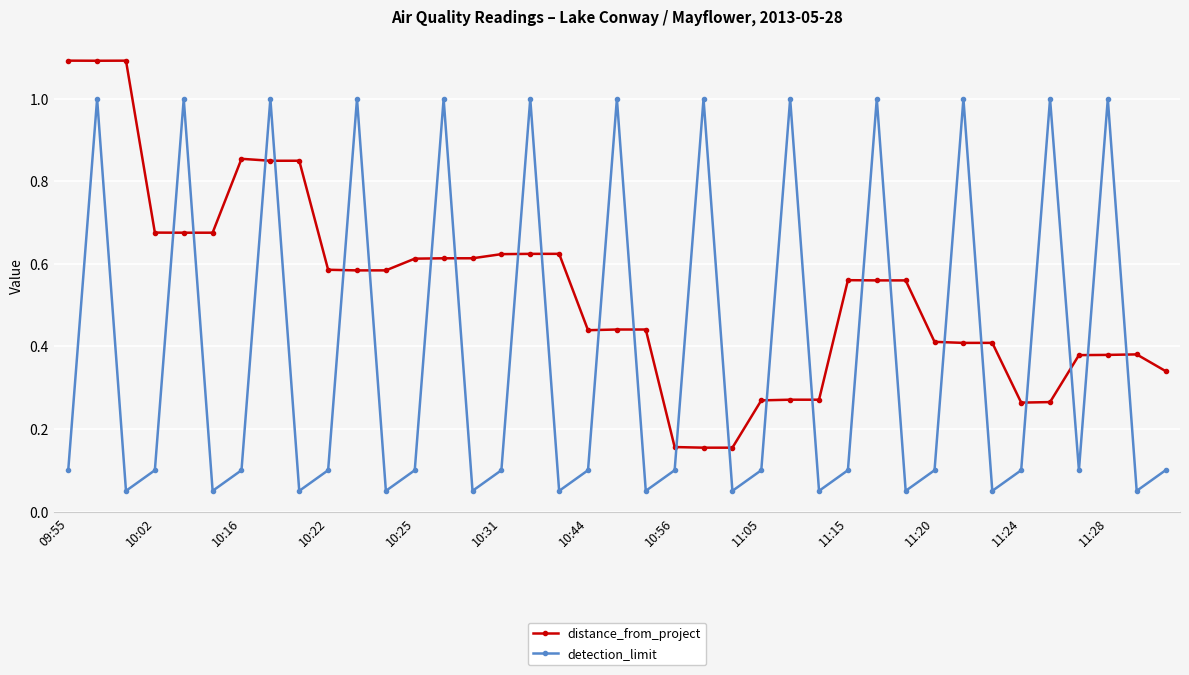

True or false: detection_limit has more than 1 points higher than both neighbors.

True